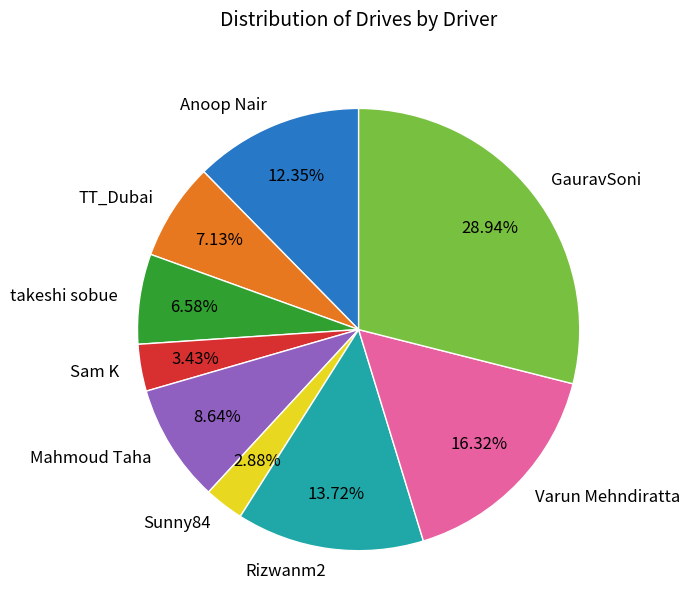

How many segments does this pie chart have?

9